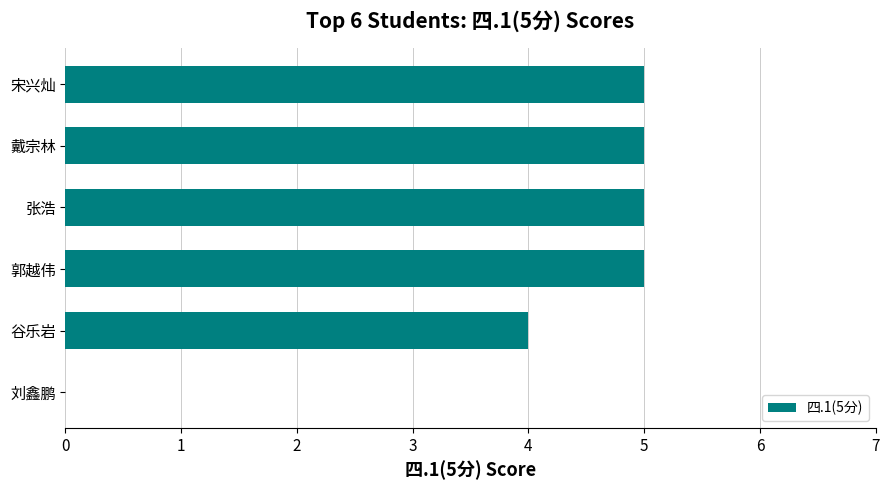

Approximately how many times larger is the value at 戴宗林 compared to 郭越伟?

1.0